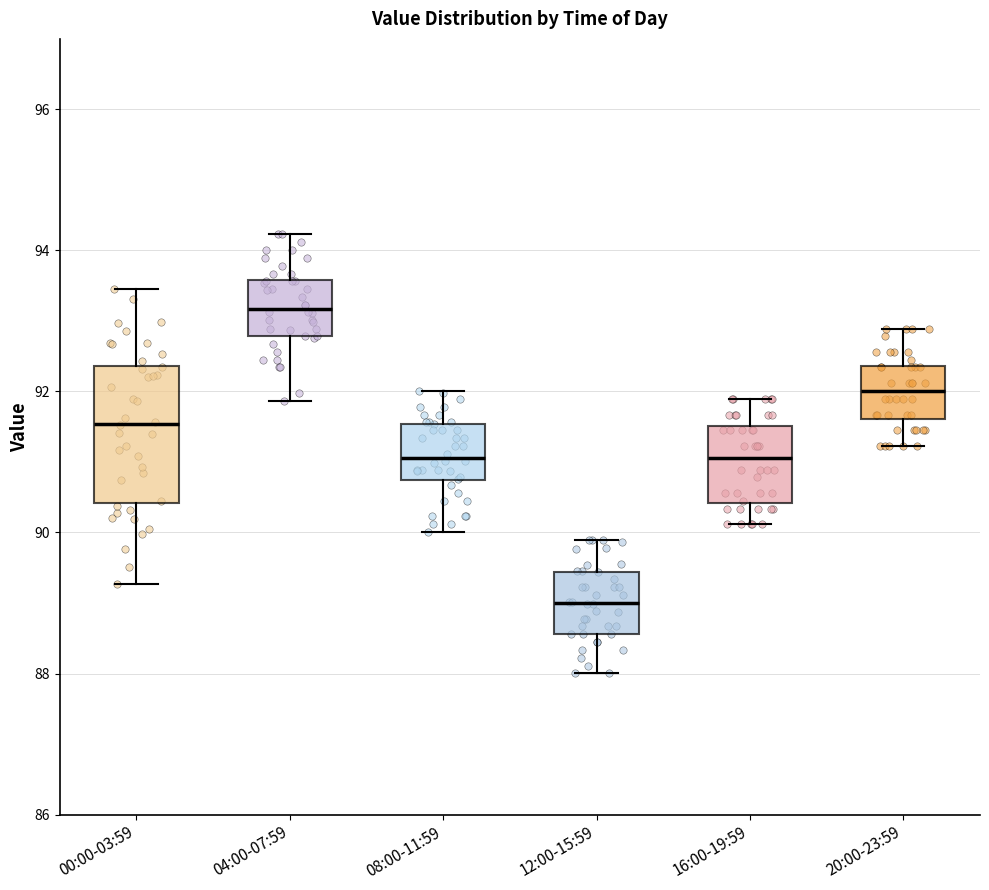

Where does the median line of the box for 12:00-15:59 sit on the y-axis? The values are not printed on the chart, so give them approximately, as read against the axis.

89.0